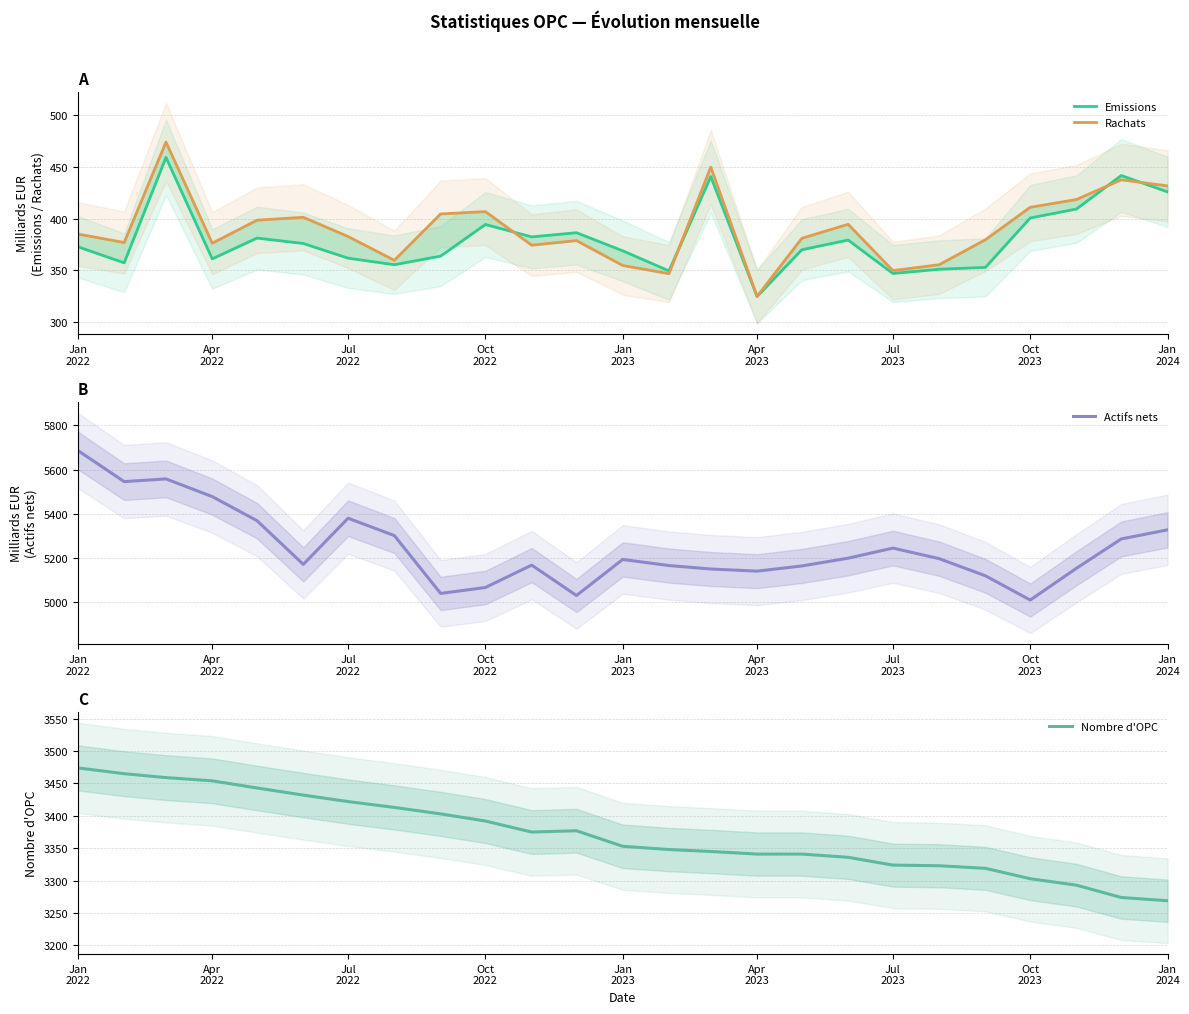

At Oct
2023, list the series in order from smallest to largest.

Emissions, Rachats, Nombre d'OPC, Actifs nets